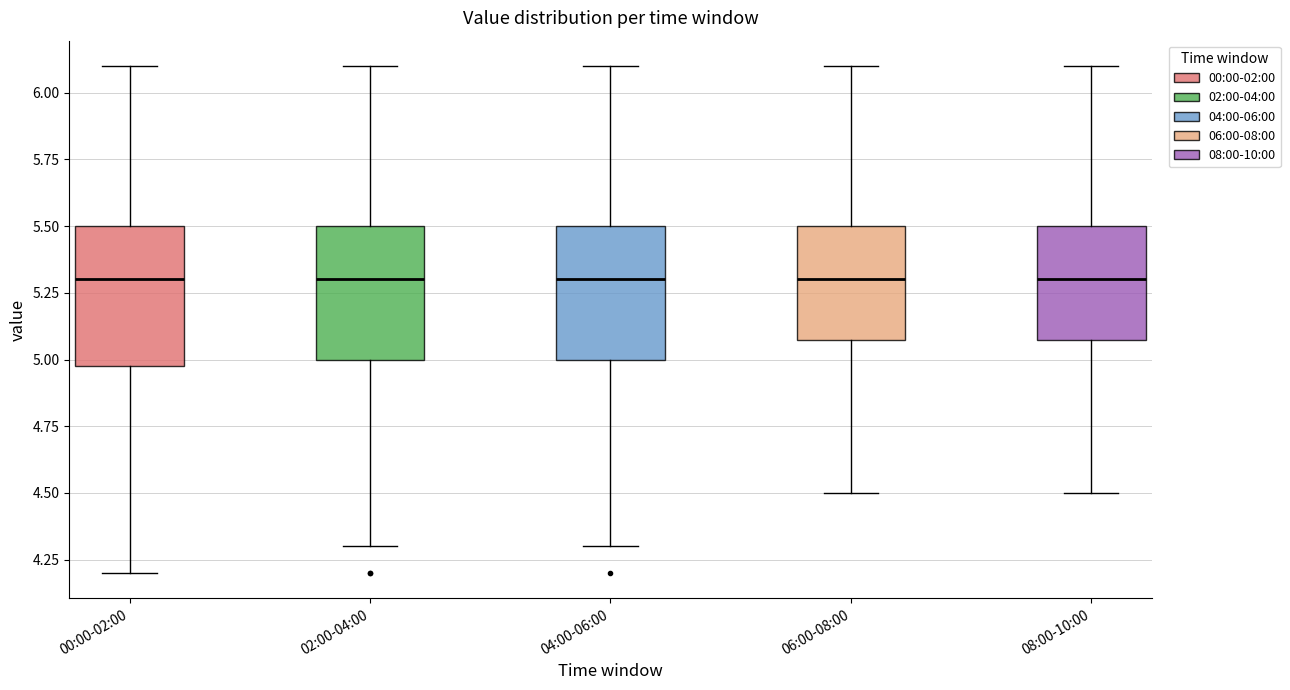

Where is the lower edge of the box for 04:00-06:00 on the y-axis? The values are not printed on the chart, so give them approximately, as read against the axis.

5.0